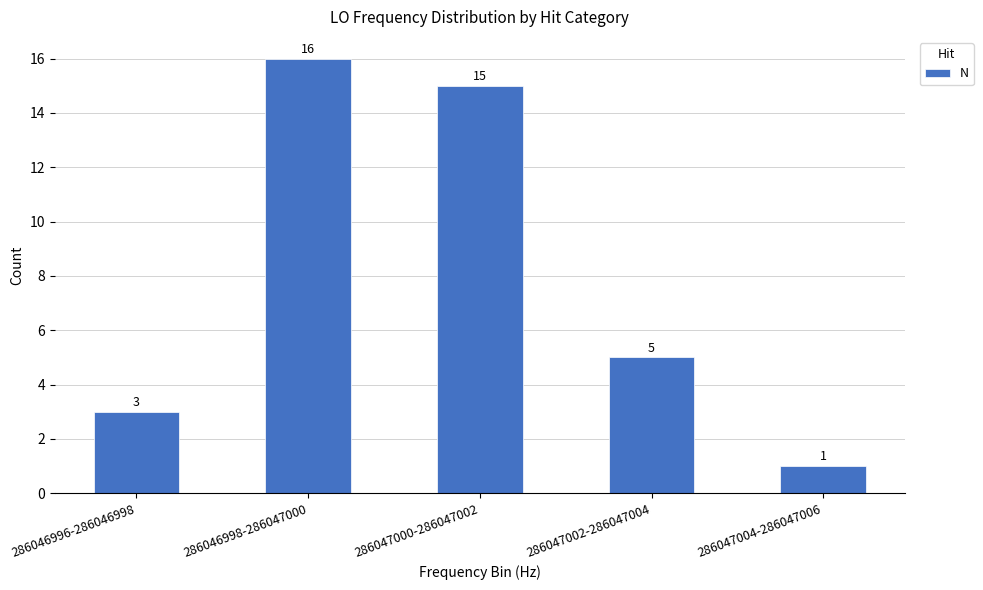

Between 286046996-286046998 and 286047000-286047002, which is larger?

286047000-286047002